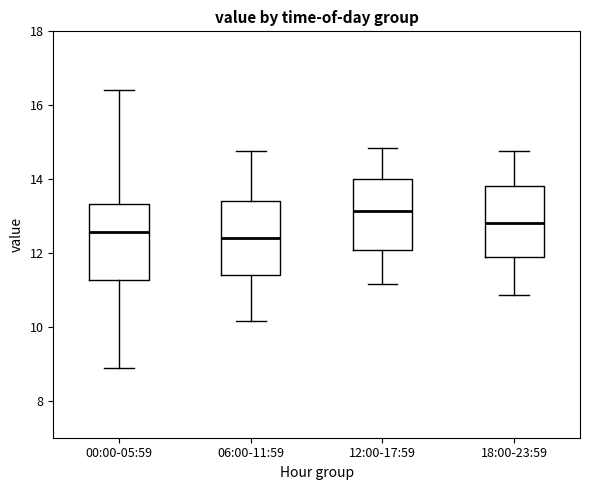

Where is the lower edge of the box for 00:00-05:59 on the y-axis? The values are not printed on the chart, so give them approximately, as read against the axis.

11.2